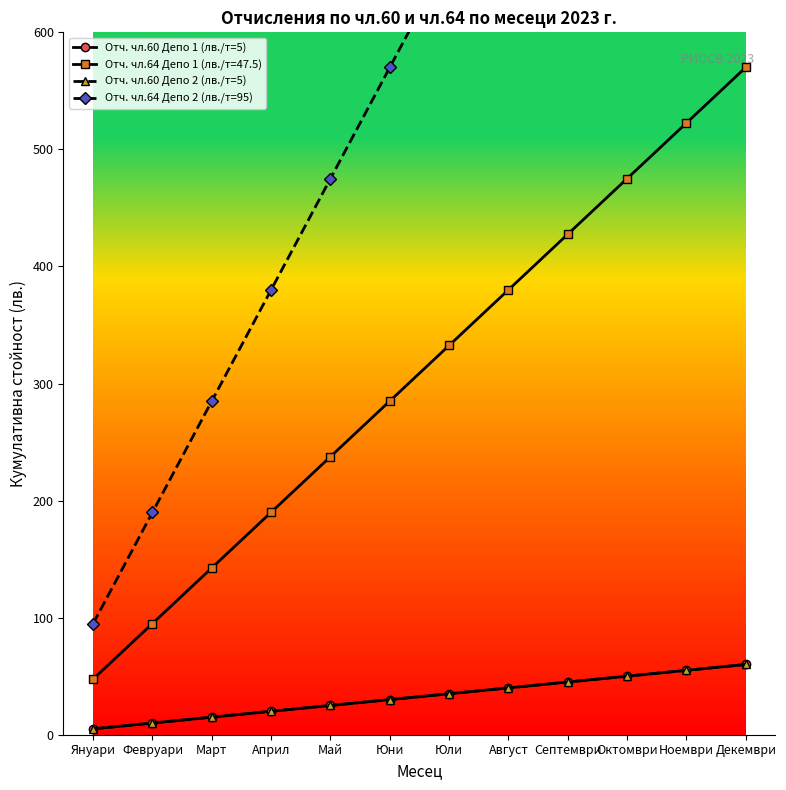

Which series has the largest range (max minus min)?

Отч. чл.64 Депо 2 (лв./т=95)